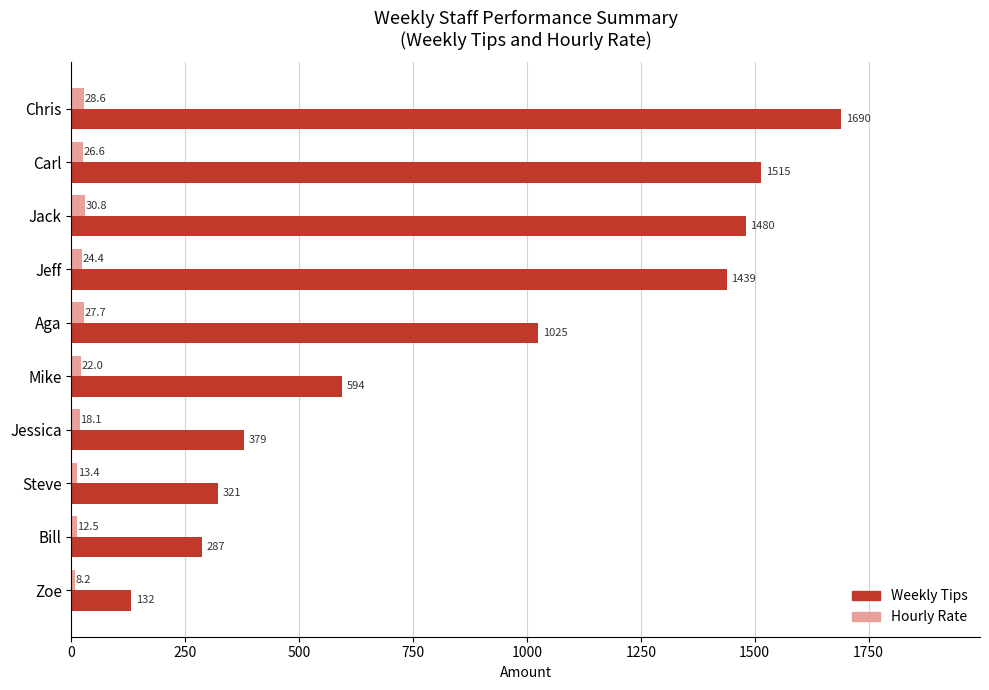

What is the difference between the maximum and minimum values in the Hourly Rate series?

22.6